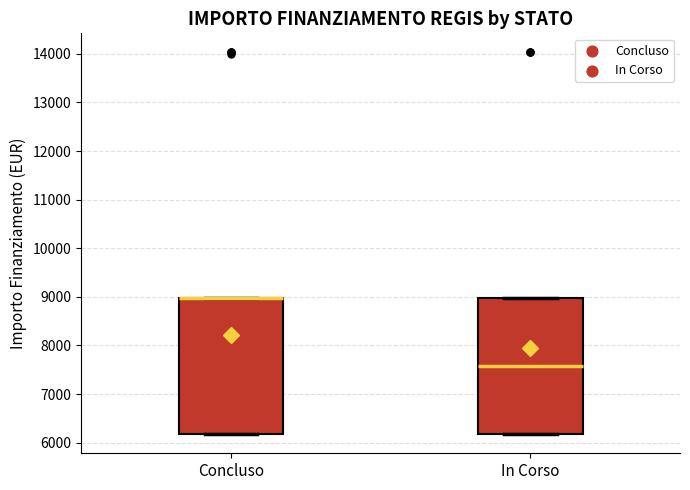

Reading left to right, read every box against the y-axis: the position of its median line, the range the box covers, and the ends of its whiskers. The values are not printed on the chart, so give them approximately, as read against the axis.

Concluso: median 9000 (drawn on the box's upper edge), box 6200 to 9000, whiskers 6200 to 9000
In Corso: median 7600, box 6200 to 9000, whiskers 6200 to 9000